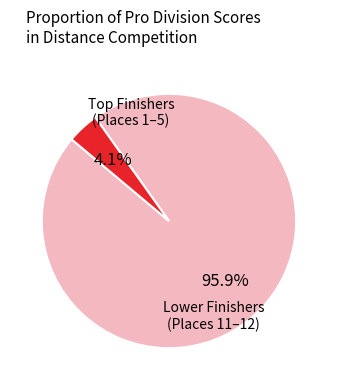

Is there any slice that represents more than half of the pie?

Yes